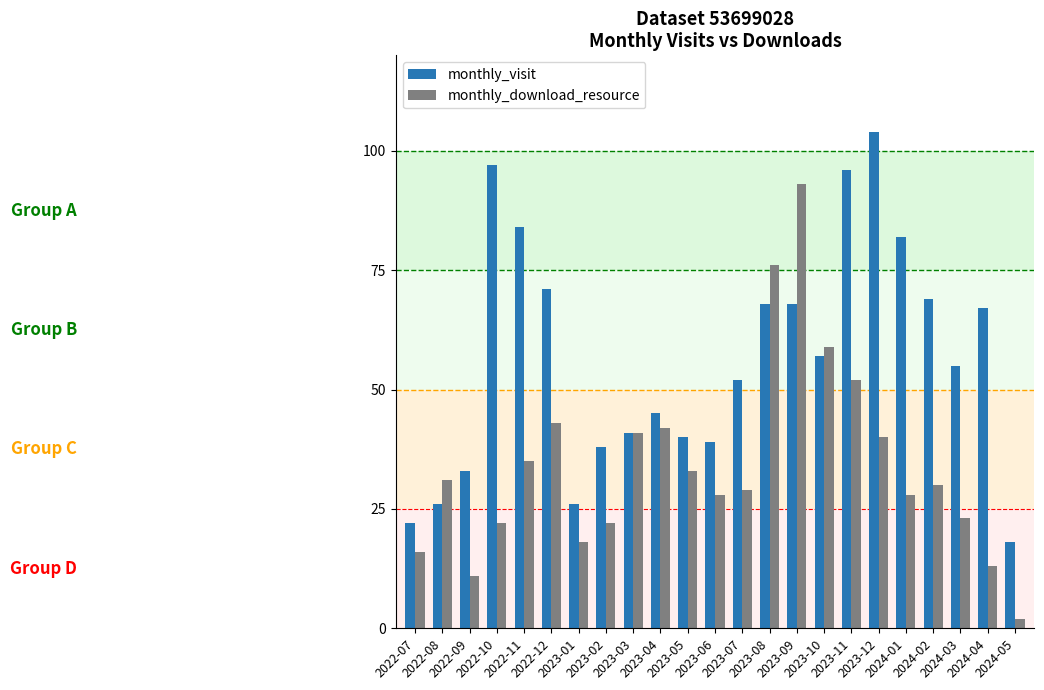

Reading left to right, transcribe all the data shown in this chart.

monthly_visit: 22	26	33	97	84	71	26	38	41	45	40	39	52	68	68	57	96	104	82	69	55	67	18
monthly_download_resource: 16	31	11	22	35	43	18	22	41	42	33	28	29	76	93	59	52	40	28	30	23	13	2